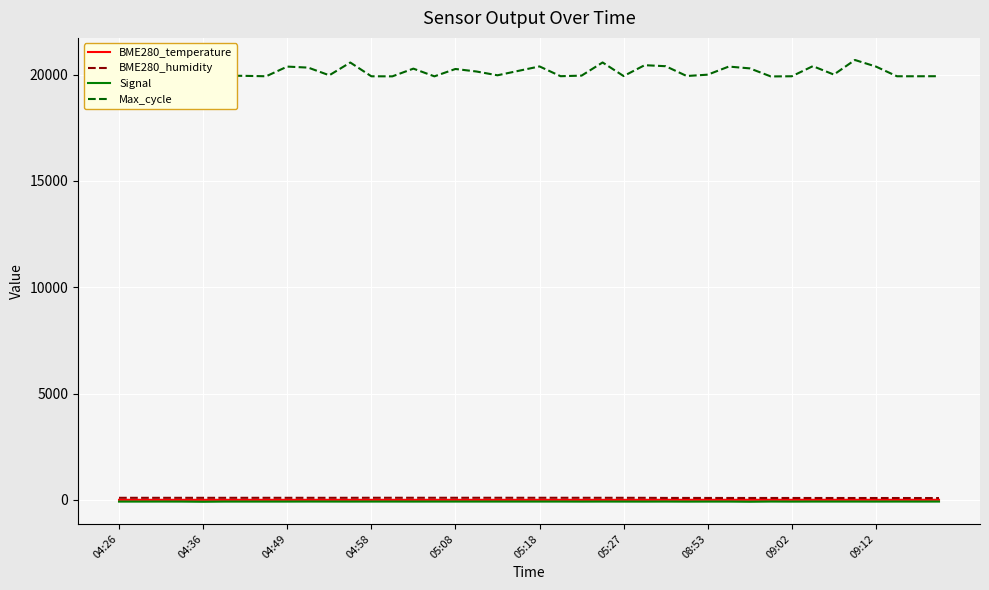

Which series has the largest total across all categories?

Max_cycle